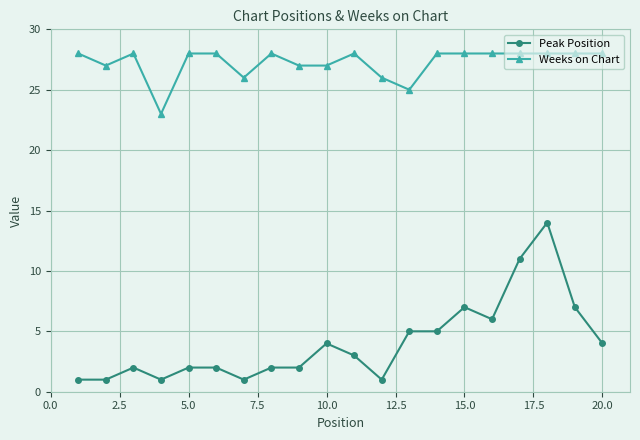

What is the lowest value of the Peak Position series?

1